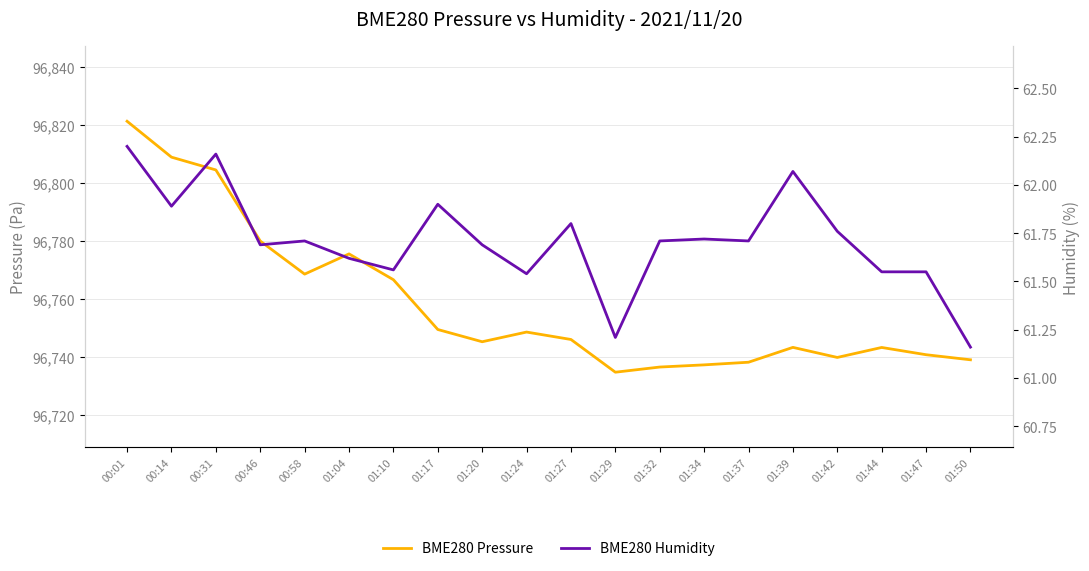

Which series has the largest total across all categories?

BME280 Pressure